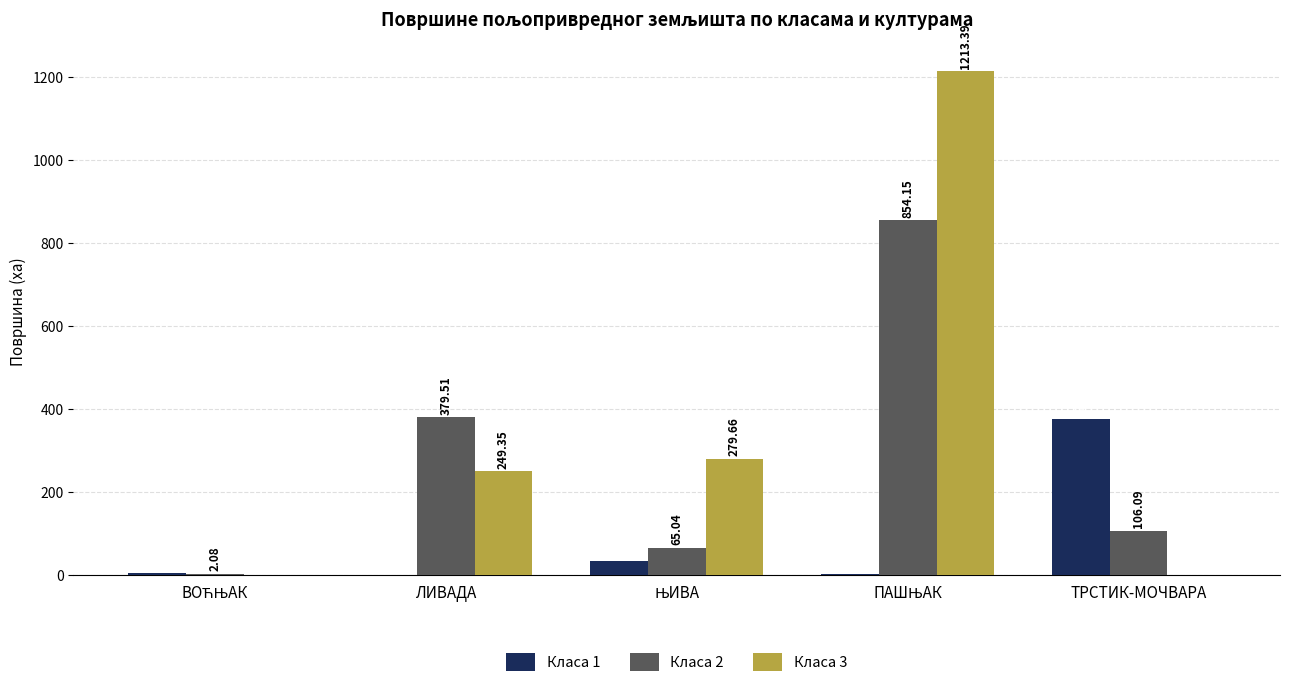

Which series has the largest total across all categories?

Класа 3